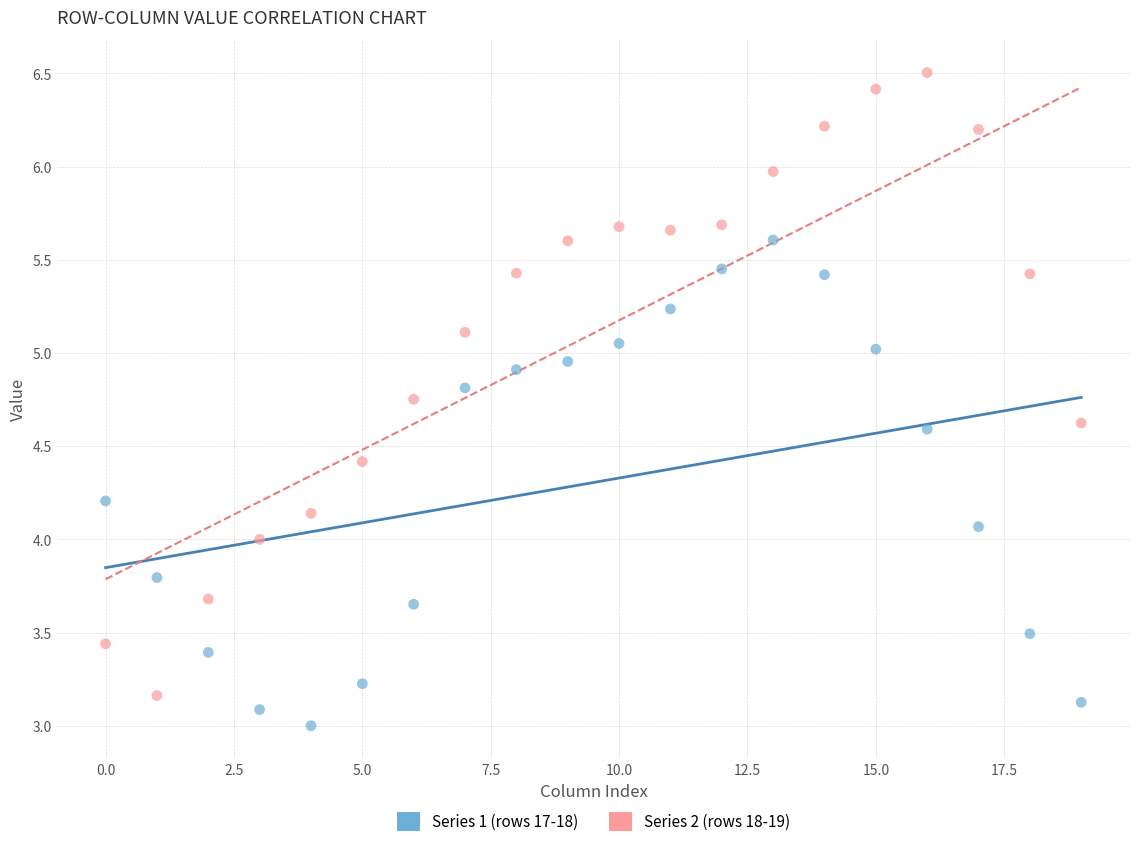

Across all data points, what is the range of Y values (max minus min)?

3.5